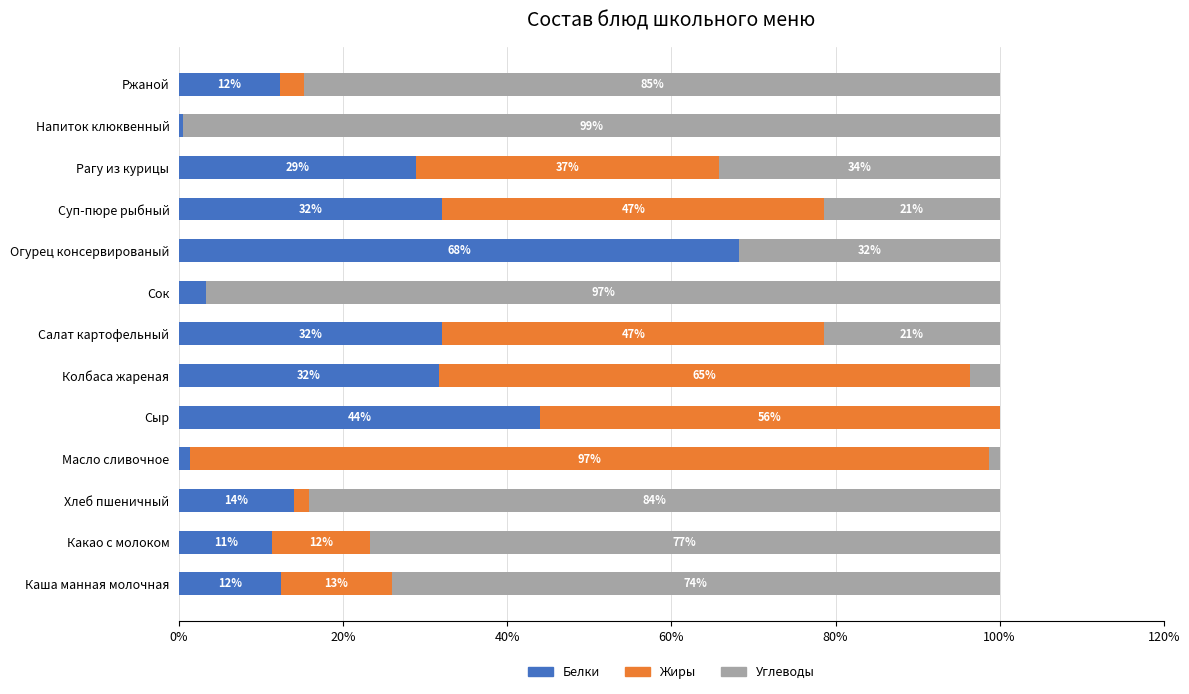

How many series are shown in this chart?

3